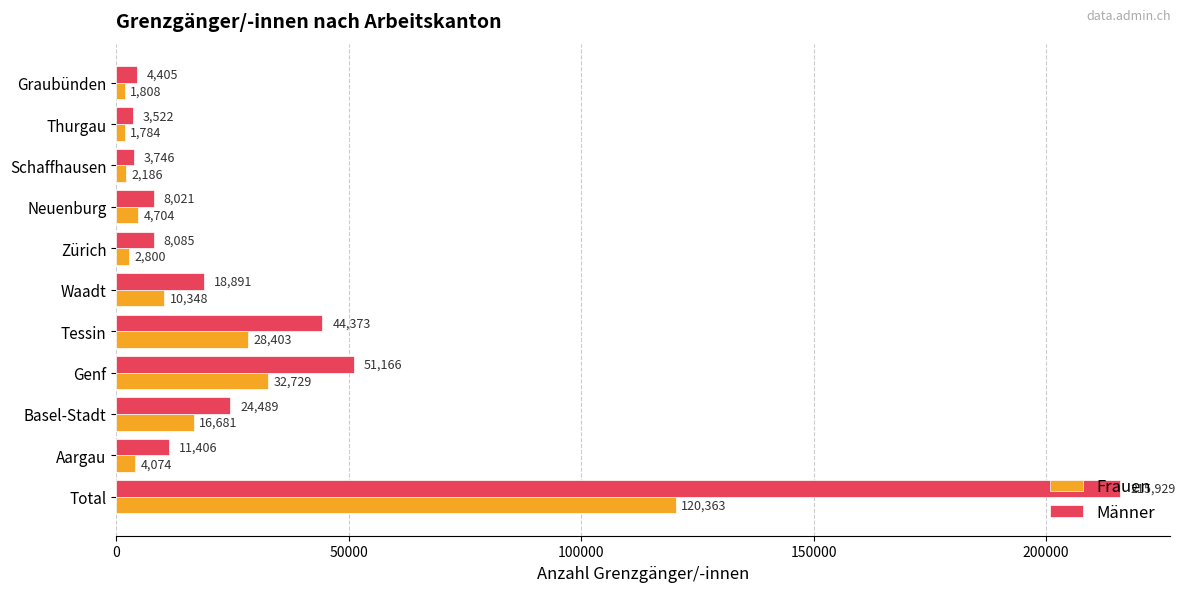

Which series has the widest spread of values?

Männer